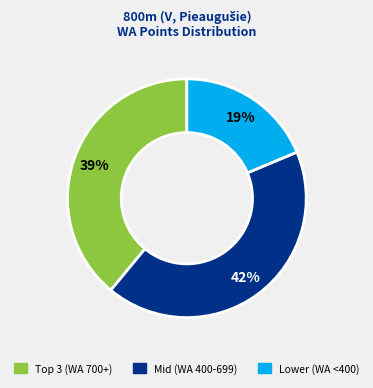

Is there any slice that represents more than half of the pie?

No